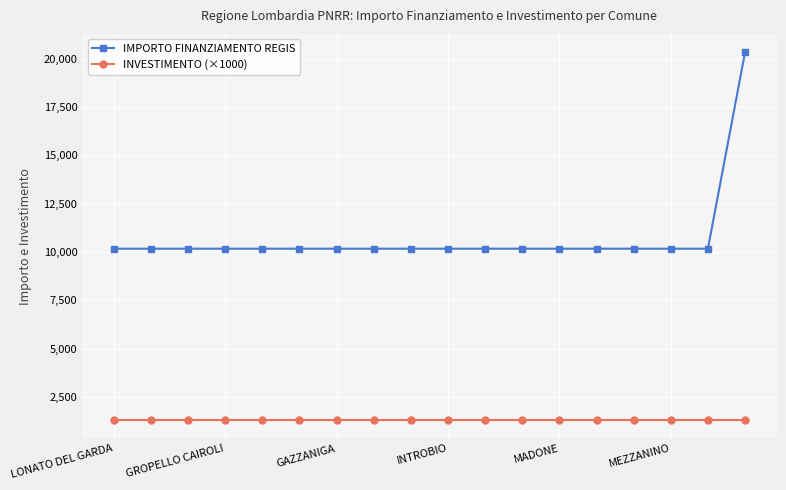

Which series has the widest spread of values?

IMPORTO FINANZIAMENTO REGIS